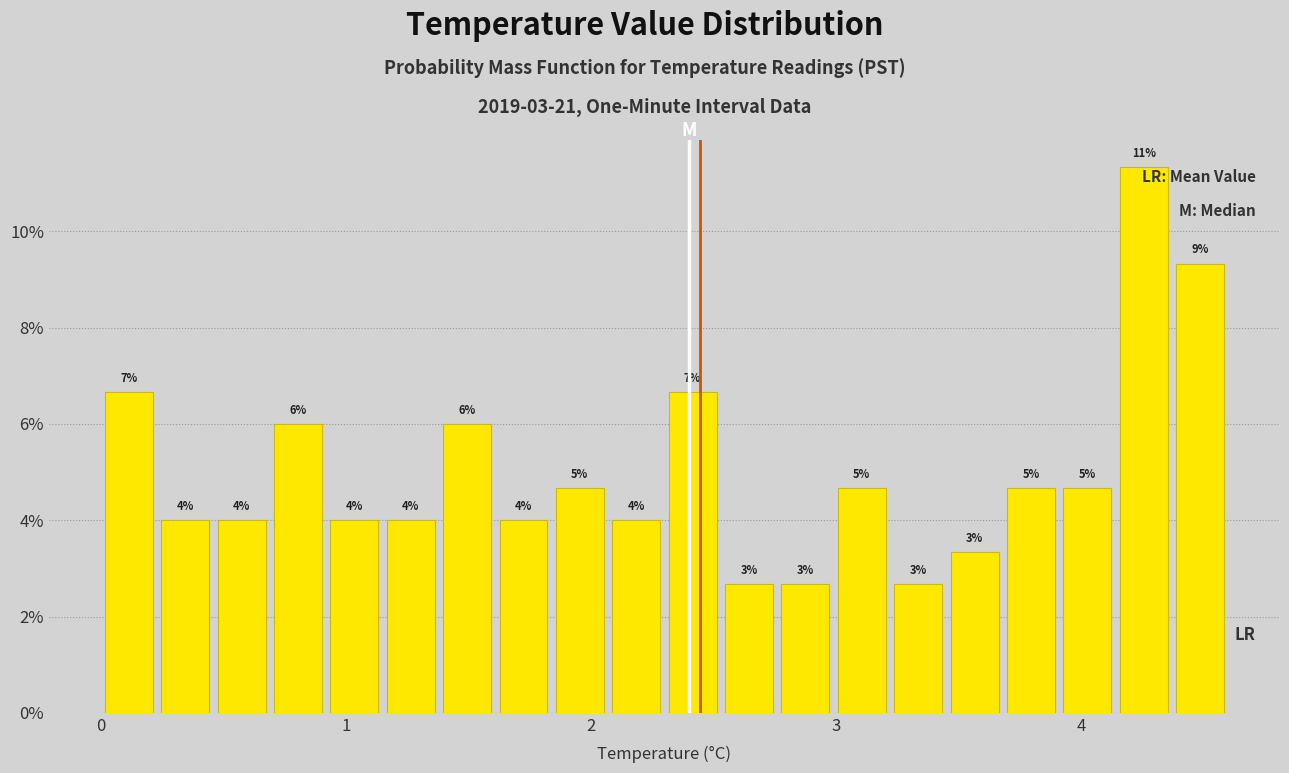

Around what value on the x-axis is the tallest bar? Give the approximate position of its centre, as read against the axis.

4.3